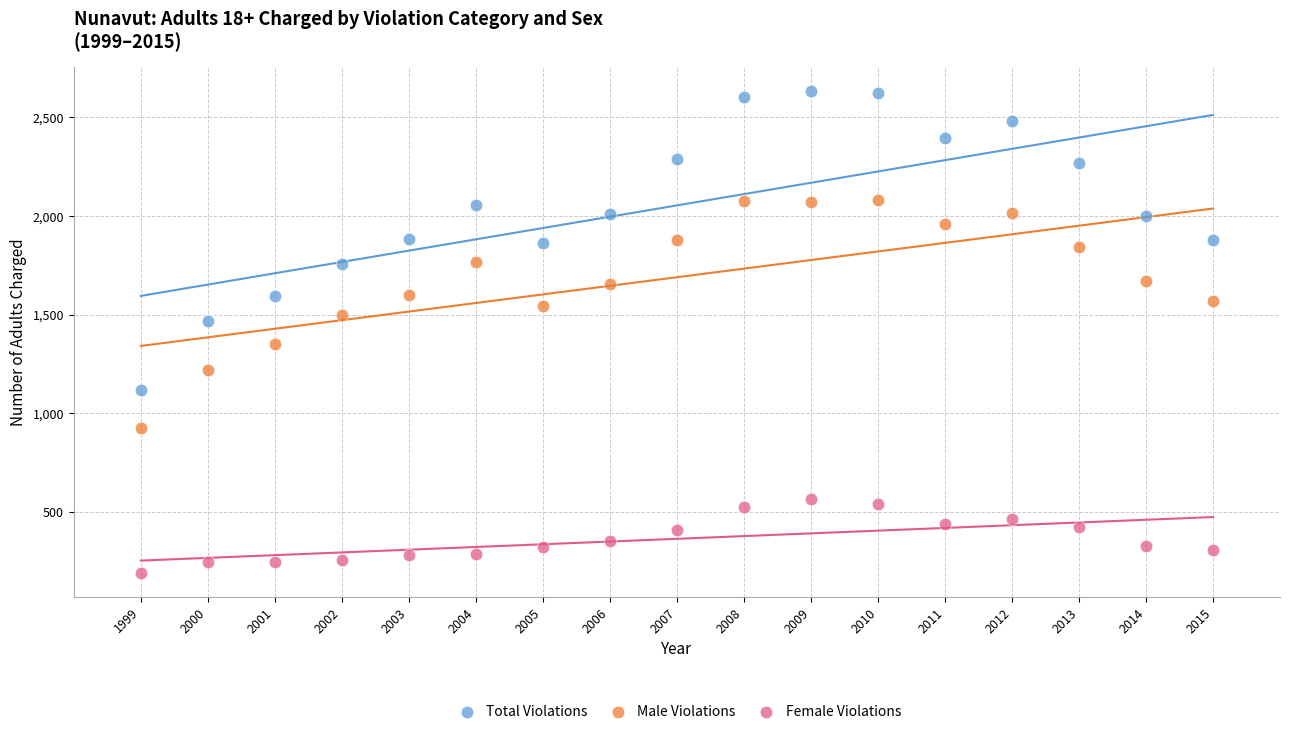

Which series reaches the maximum Y coordinate?

Total Violations